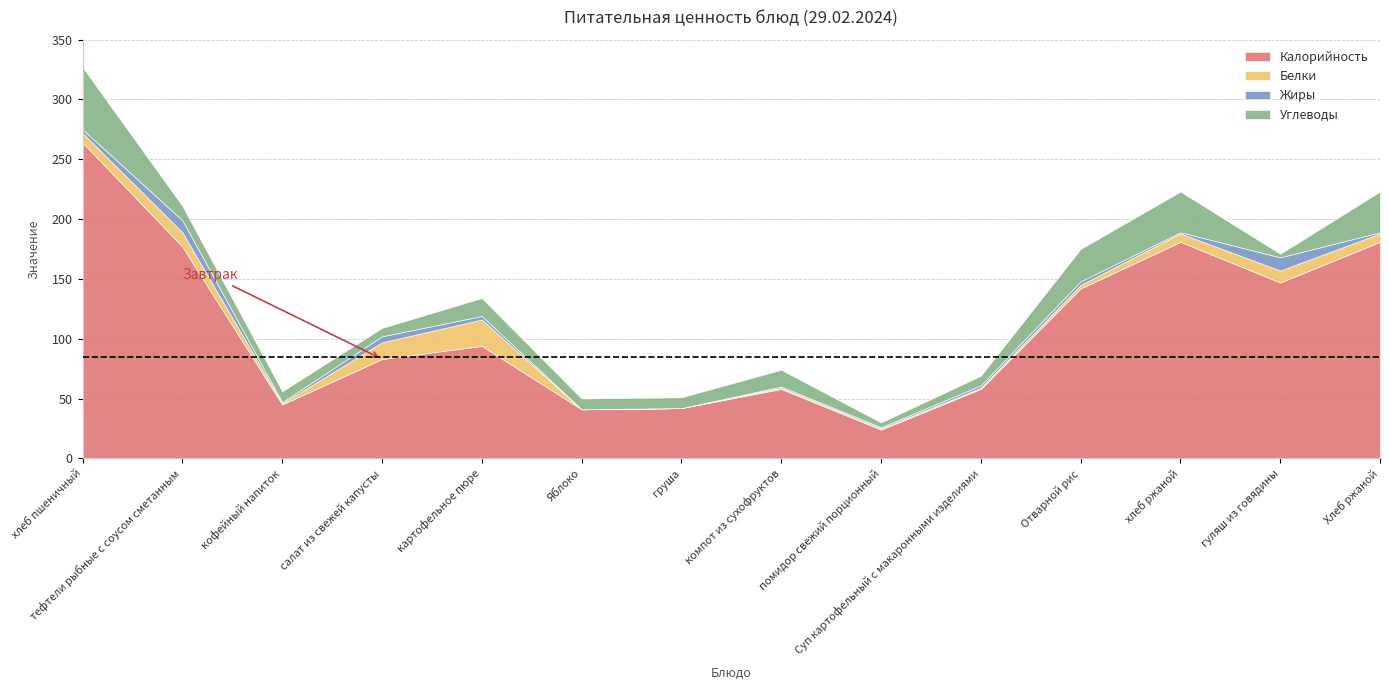

How many categories are shown in the chart?

14